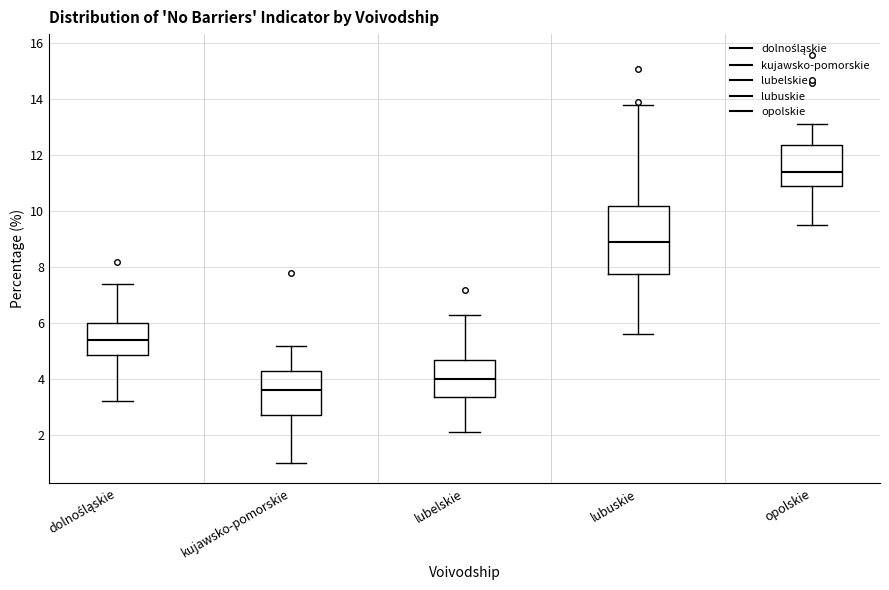

Comparing the boxes themselves (not the whiskers), which one is the tallest?

lubuskie